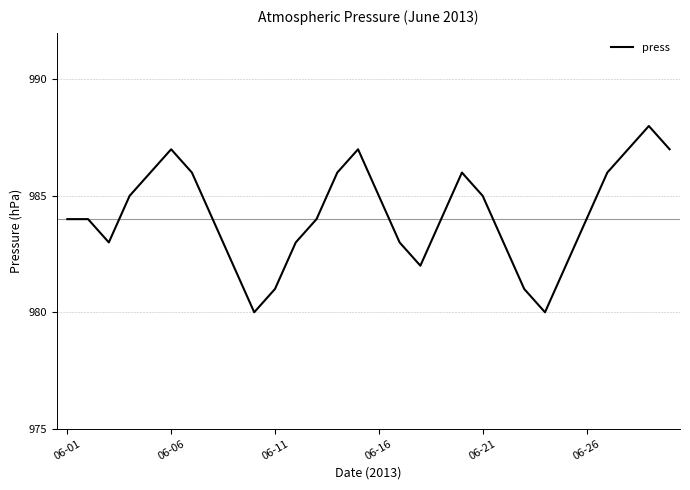

What is the smallest value displayed?

980